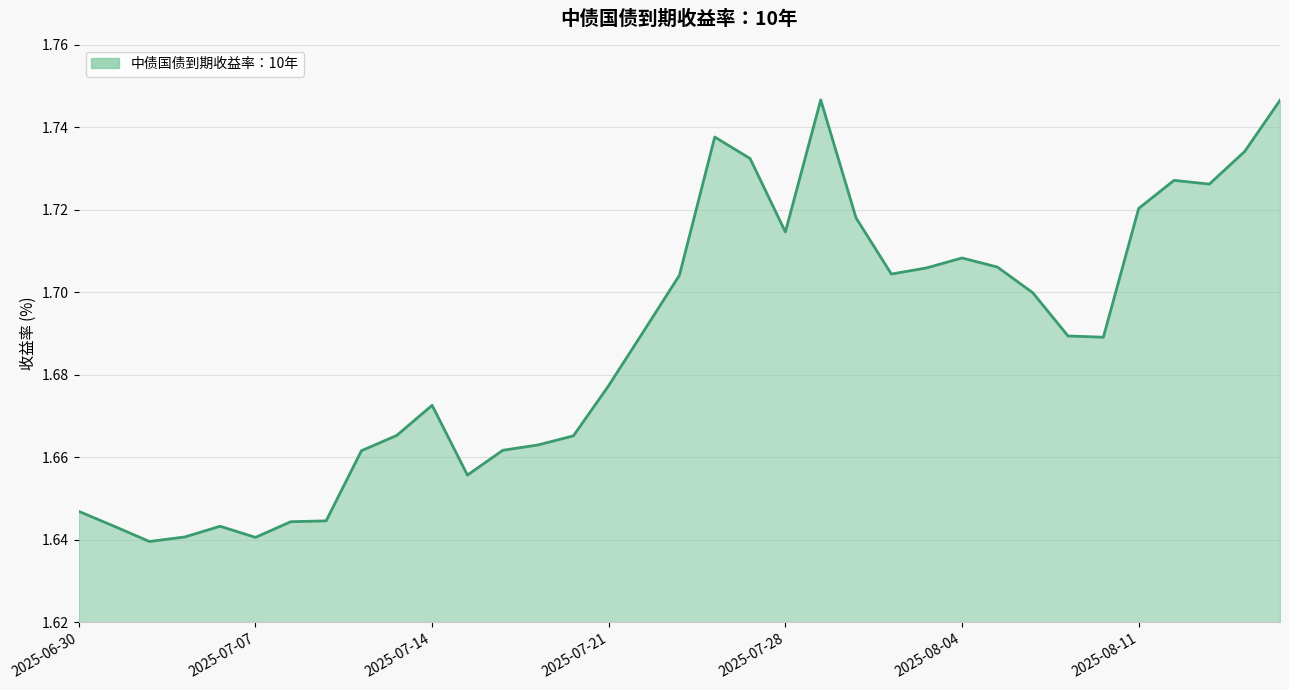

How many lines are shown in the chart?

1